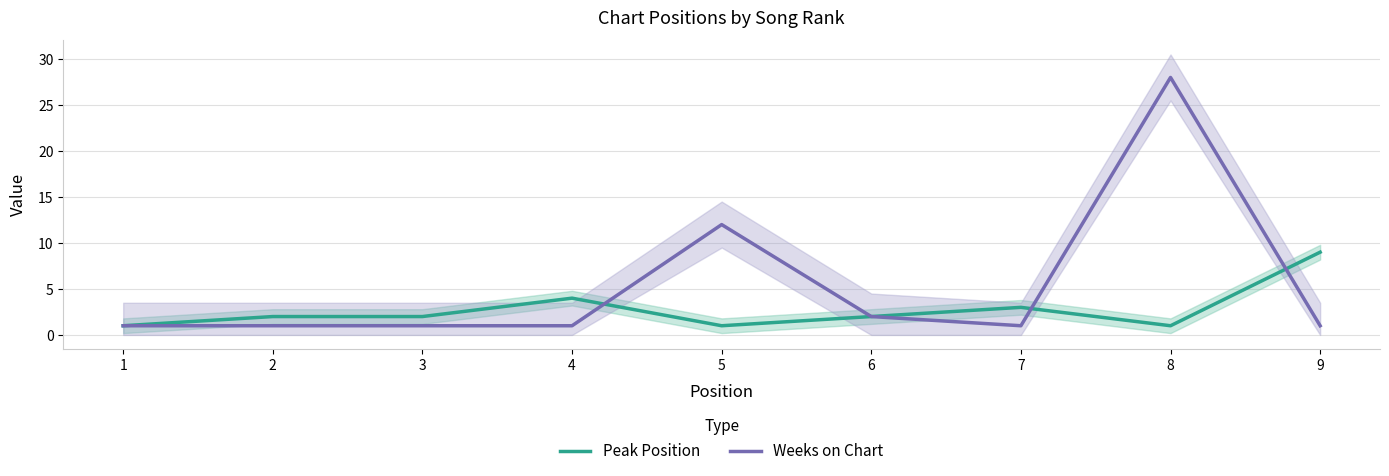

At 1, list the series in order from largest to smallest.

Peak Position, Weeks on Chart